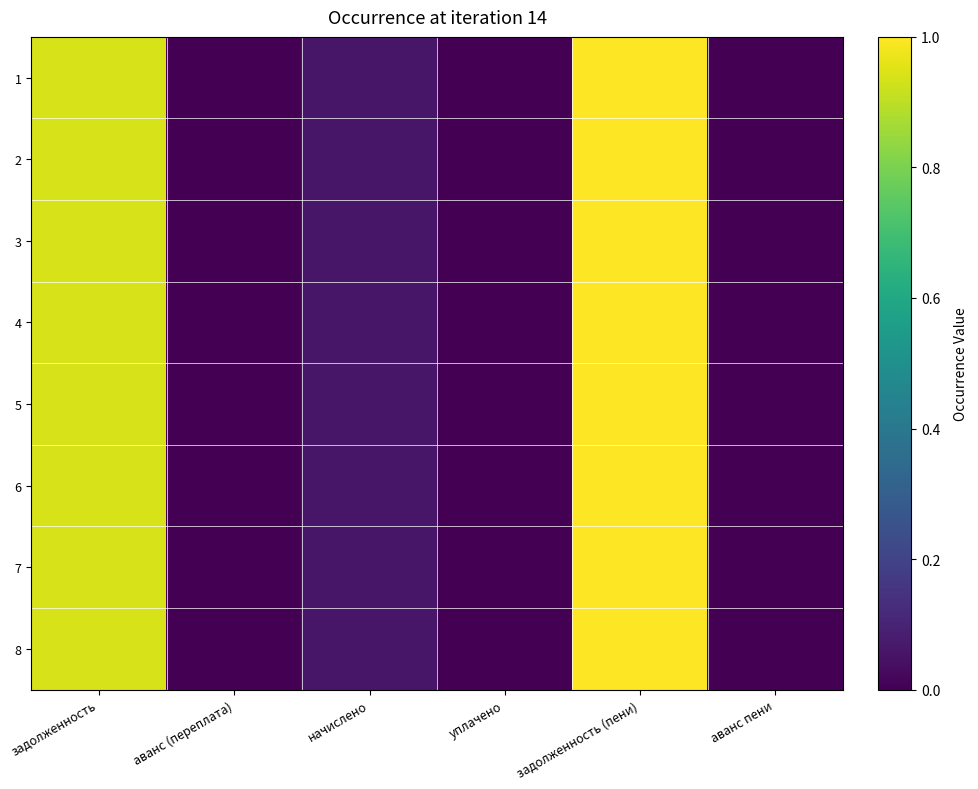

Rank the series by their maximum value, from highest to lowest.

1, 2, 3, 4, 5, 6, 7, 8